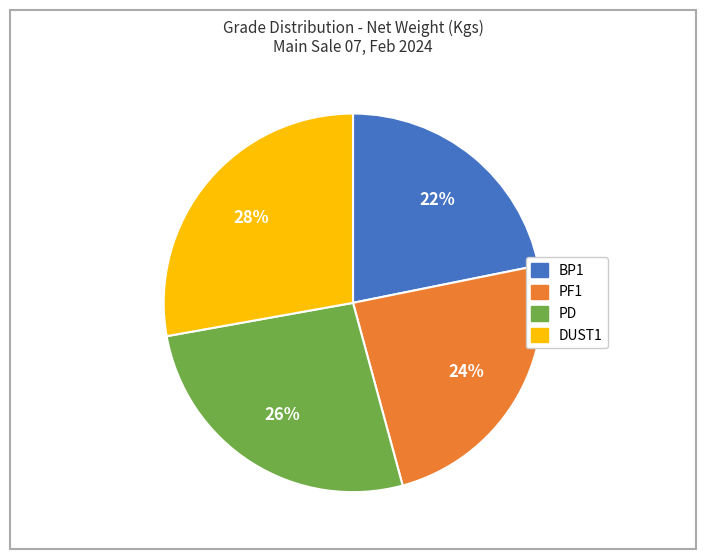

Which category has the smallest portion of the pie?

BP1